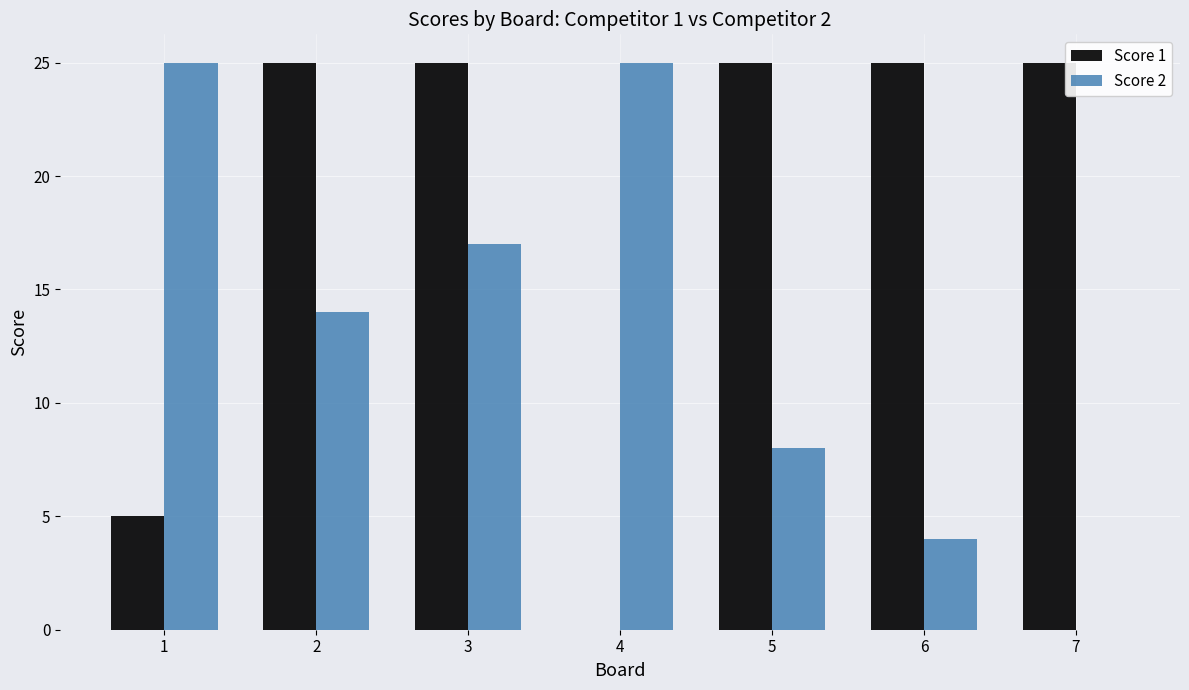

What is the sum of all Score 2 values?

93